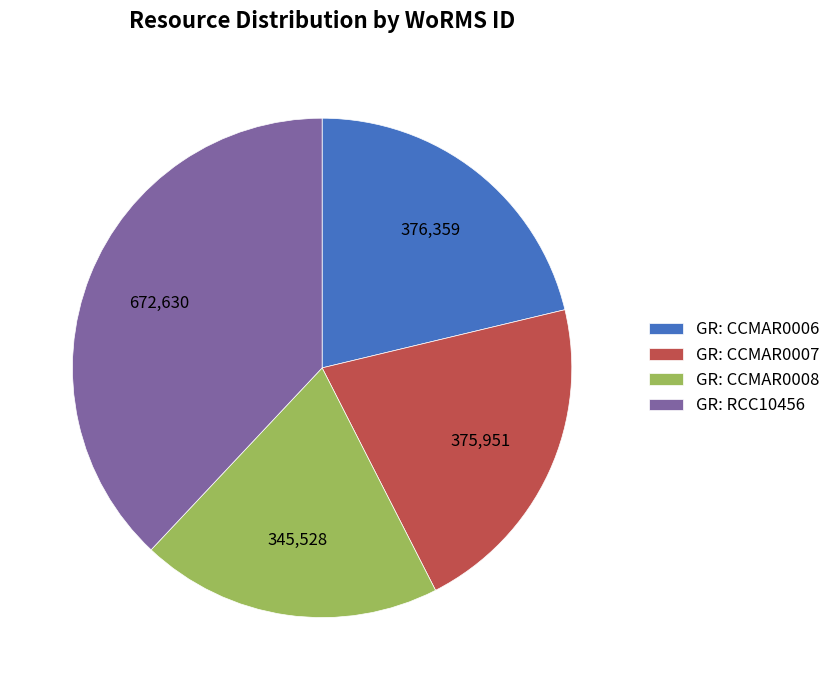

What is the largest slice in the pie chart?

GR: RCC10456